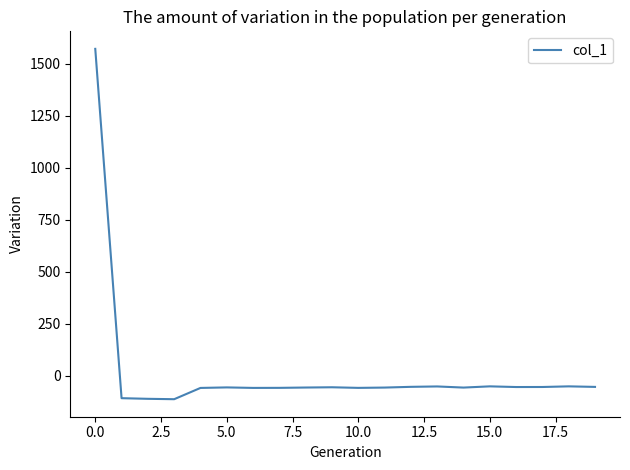

What is the minimum value shown in the chart?

-112.3